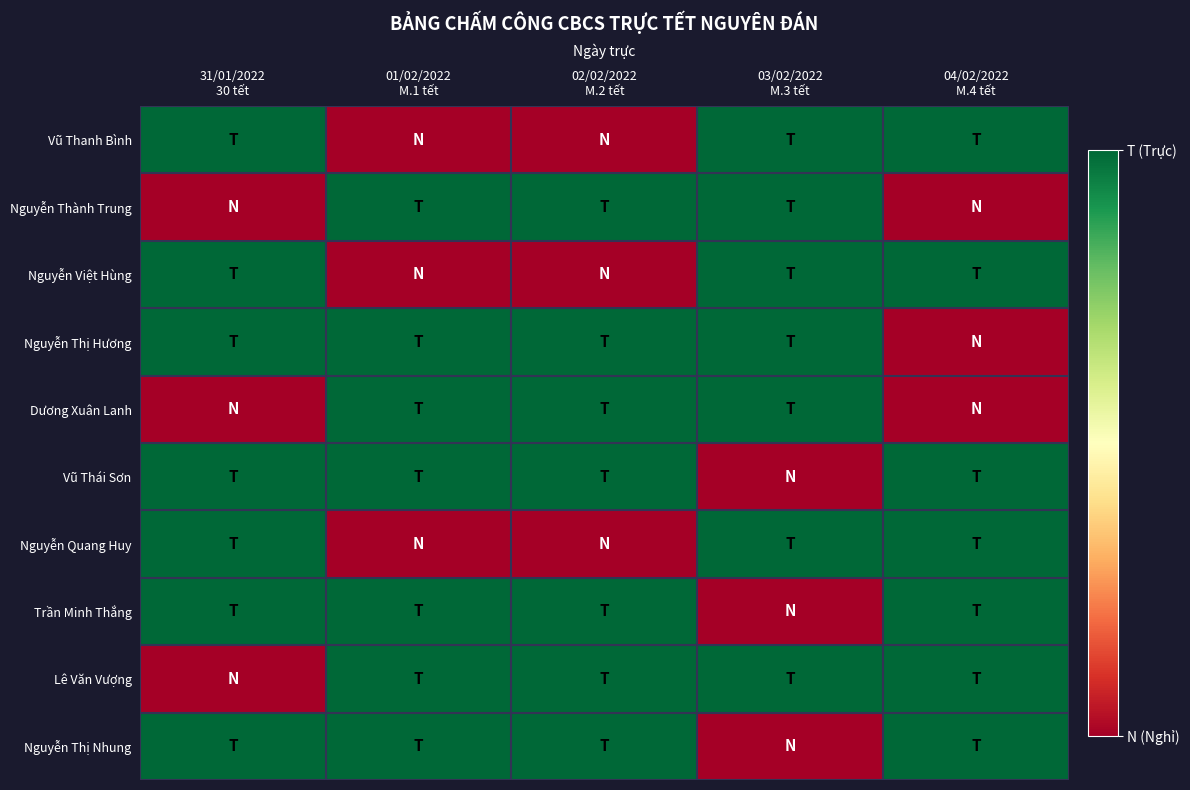

Reading right to left, what are all the values shown in this chart?

Vũ Thanh Bình: 04/02/2022
M.4 tết=1	03/02/2022
M.3 tết=1	02/02/2022
M.2 tết=0	01/02/2022
M.1 tết=0	31/01/2022
30 tết=1
Nguyễn Thành Trung: 04/02/2022
M.4 tết=0	03/02/2022
M.3 tết=1	02/02/2022
M.2 tết=1	01/02/2022
M.1 tết=1	31/01/2022
30 tết=0
Nguyễn Việt Hùng: 04/02/2022
M.4 tết=1	03/02/2022
M.3 tết=1	02/02/2022
M.2 tết=0	01/02/2022
M.1 tết=0	31/01/2022
30 tết=1
Nguyễn Thị Hương: 04/02/2022
M.4 tết=0	03/02/2022
M.3 tết=1	02/02/2022
M.2 tết=1	01/02/2022
M.1 tết=1	31/01/2022
30 tết=1
Dương Xuân Lanh: 04/02/2022
M.4 tết=0	03/02/2022
M.3 tết=1	02/02/2022
M.2 tết=1	01/02/2022
M.1 tết=1	31/01/2022
30 tết=0
Vũ Thái Sơn: 04/02/2022
M.4 tết=1	03/02/2022
M.3 tết=0	02/02/2022
M.2 tết=1	01/02/2022
M.1 tết=1	31/01/2022
30 tết=1
Nguyễn Quang Huy: 04/02/2022
M.4 tết=1	03/02/2022
M.3 tết=1	02/02/2022
M.2 tết=0	01/02/2022
M.1 tết=0	31/01/2022
30 tết=1
Trần Minh Thắng: 04/02/2022
M.4 tết=1	03/02/2022
M.3 tết=0	02/02/2022
M.2 tết=1	01/02/2022
M.1 tết=1	31/01/2022
30 tết=1
Lê Văn Vượng: 04/02/2022
M.4 tết=1	03/02/2022
M.3 tết=1	02/02/2022
M.2 tết=1	01/02/2022
M.1 tết=1	31/01/2022
30 tết=0
Nguyễn Thị Nhung: 04/02/2022
M.4 tết=1	03/02/2022
M.3 tết=0	02/02/2022
M.2 tết=1	01/02/2022
M.1 tết=1	31/01/2022
30 tết=1